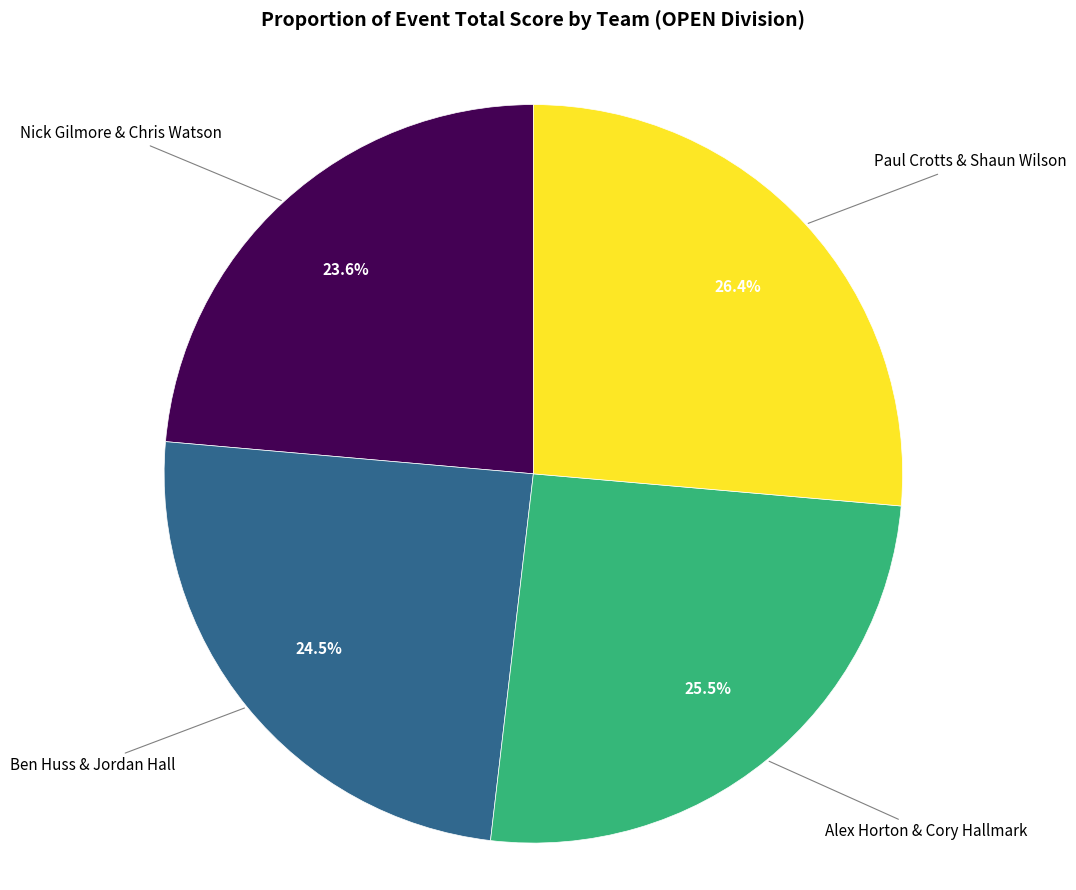

Is Ben Huss & Jordan Hall the majority of the pie?

No